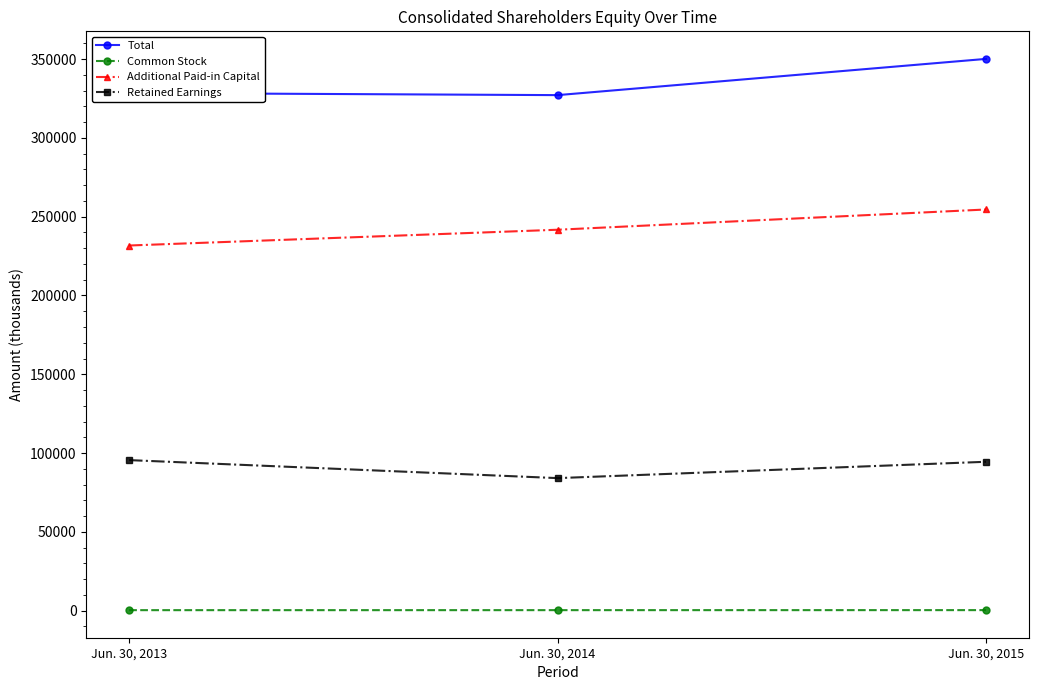

What is the difference between the second highest and minimum values in the Retained Earnings series?

10369